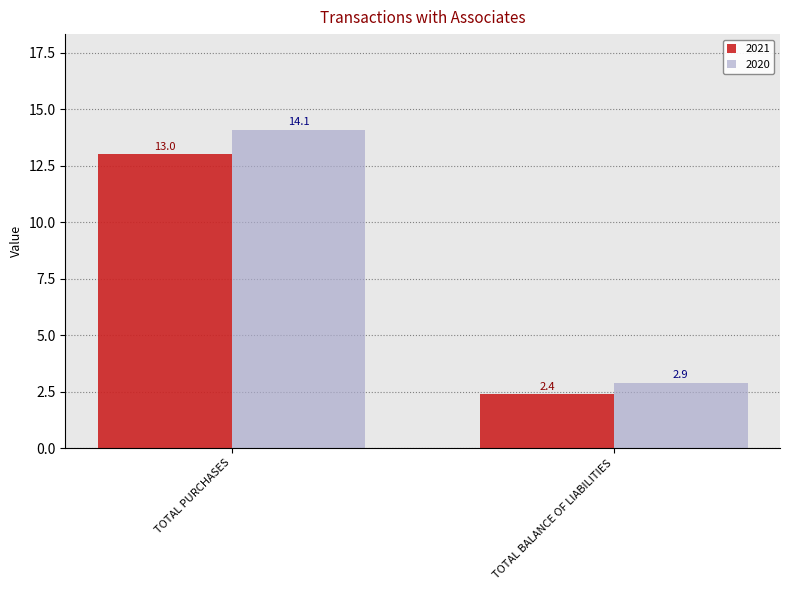

Reading right to left, what are all the values shown in this chart?

2021: 2.4	13.0
2020: 2.9	14.1